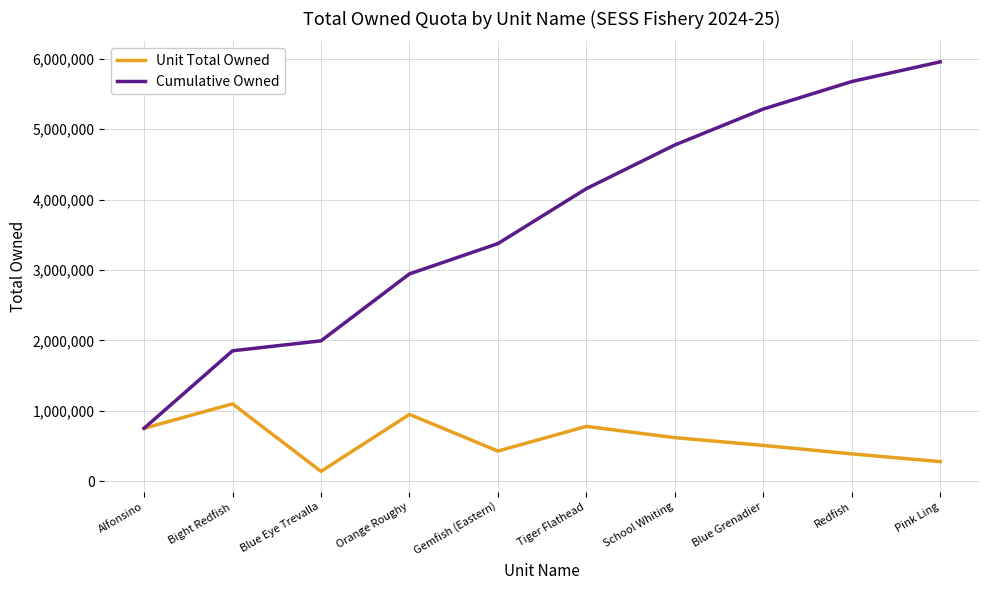

What is the total value across all series at Redfish?

6064269